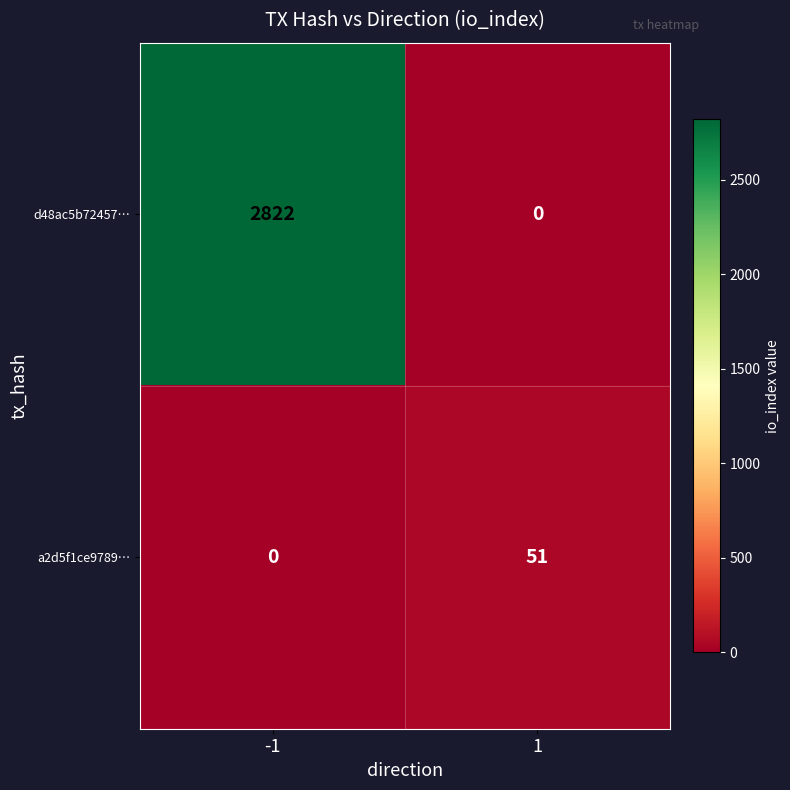

Which series has the largest range (max minus min)?

d48ac5b72457…